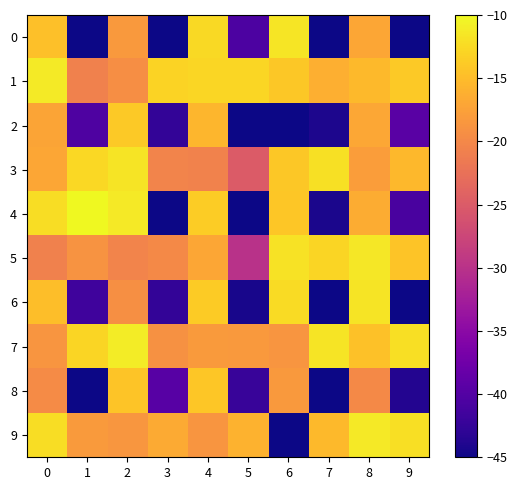

What is the total value across all series at 2?

-158.2